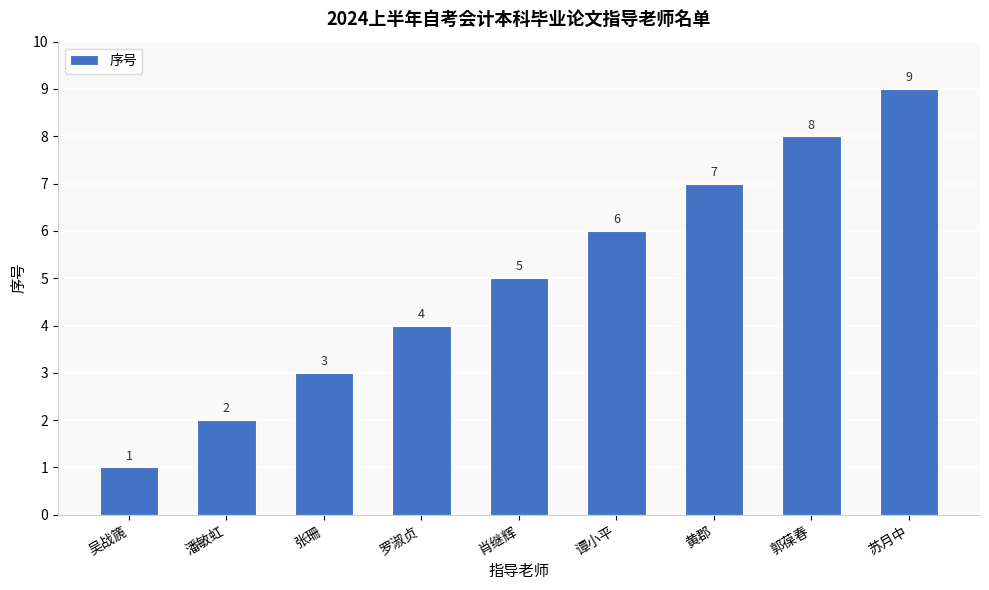

Reading right to left, list all the values displayed in this chart.

9	8	7	6	5	4	3	2	1